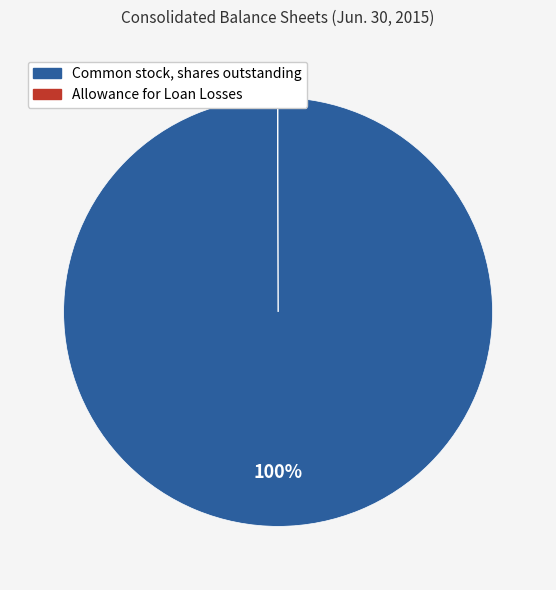

Is there any slice that represents more than half of the pie?

Yes